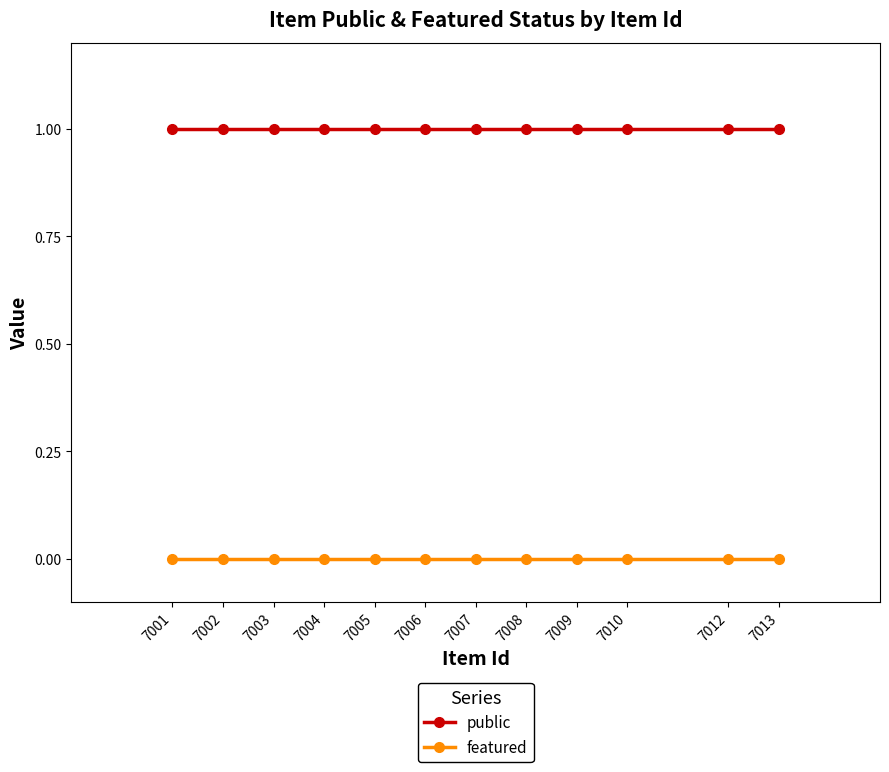

What is the total value across all series at 7001?

1